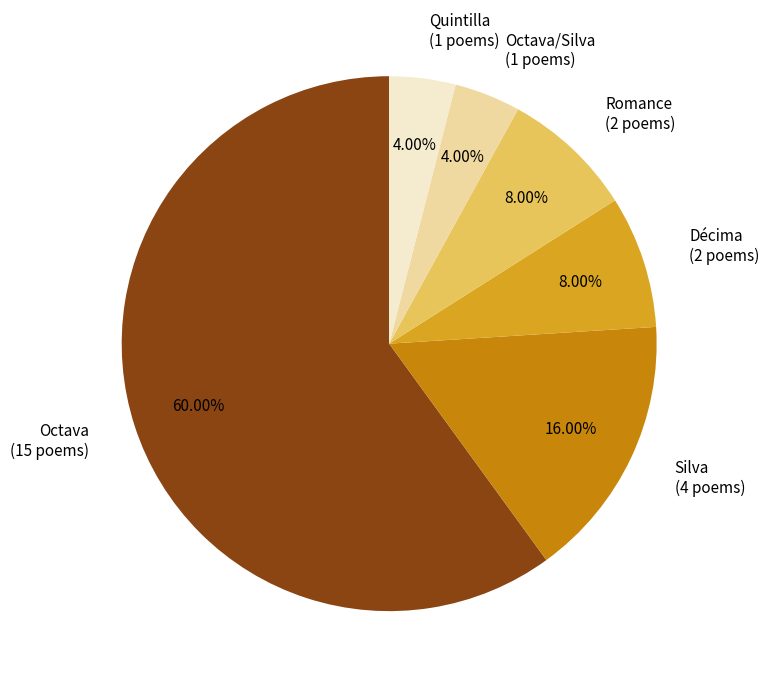

Combined, do Décima (2 poems) and Quintilla (1 poems) account for over 50%?

No